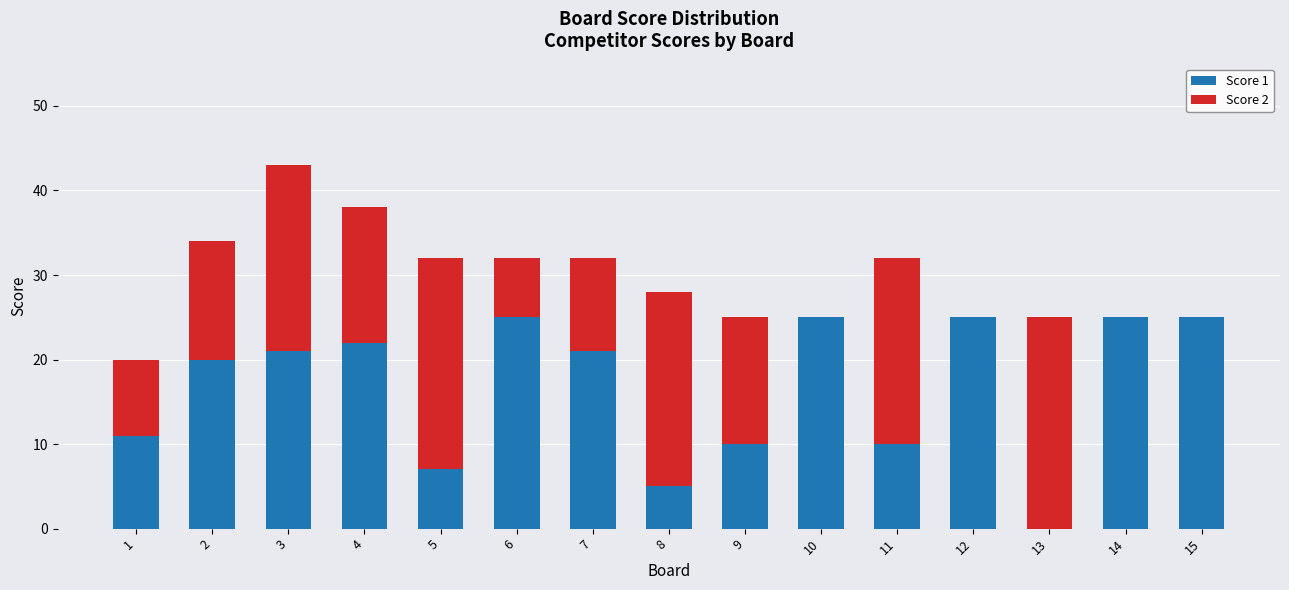

Read the Score 1 value at 7, to the nearest 5.

20